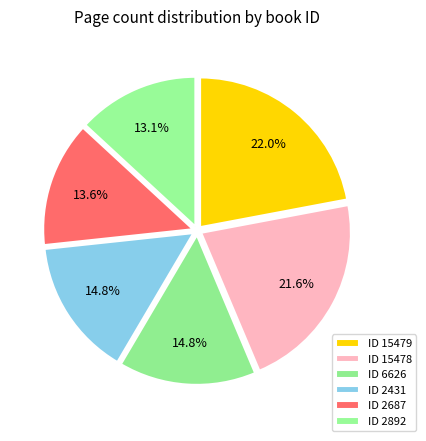

How many slices are in this pie chart?

6